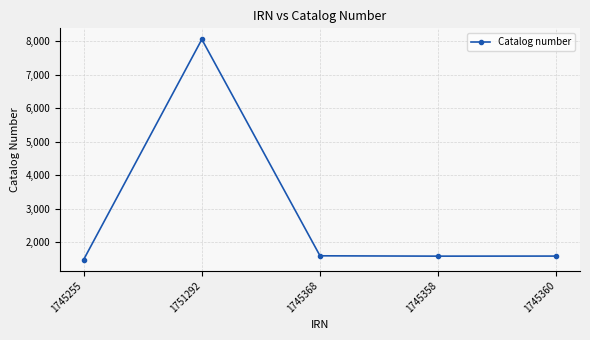

What is the smallest value displayed?

1475